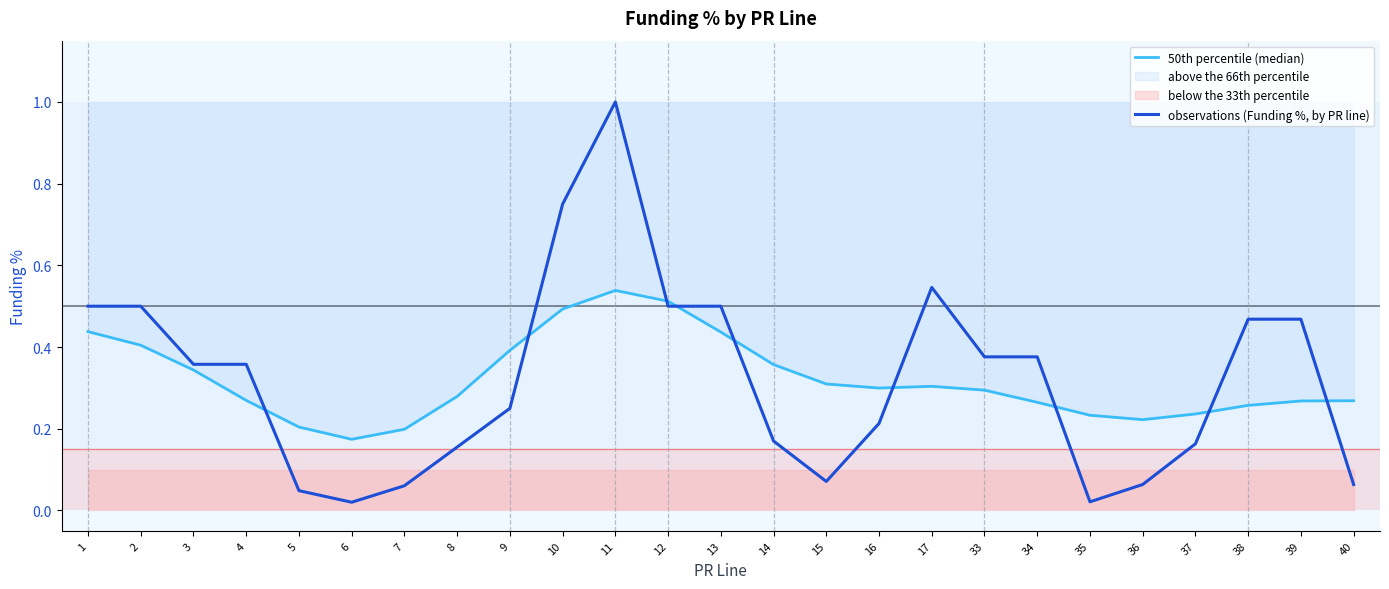

The value of observations (Funding %, by PR line) at 10 is 1.3. True or false?

False